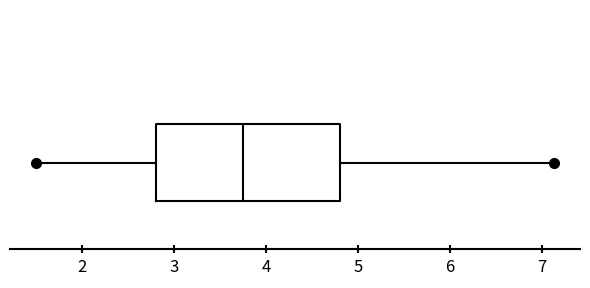

Read this box plot against the x-axis: the position of the median line, the range covered by the box, and the ends of both whiskers. The values are not printed on the chart, so give them approximately, as read against the axis.

median 3.8, box 2.8 to 4.8, whiskers 1.5 to 7.1